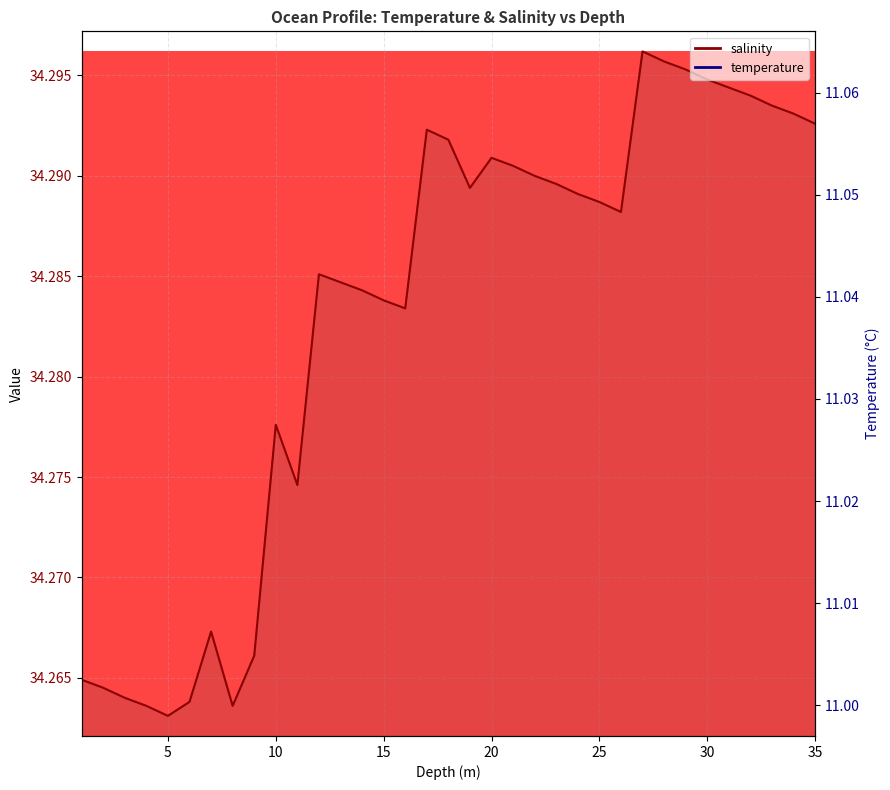

True or false: salinity has more than 2 points higher than both neighbors.

True